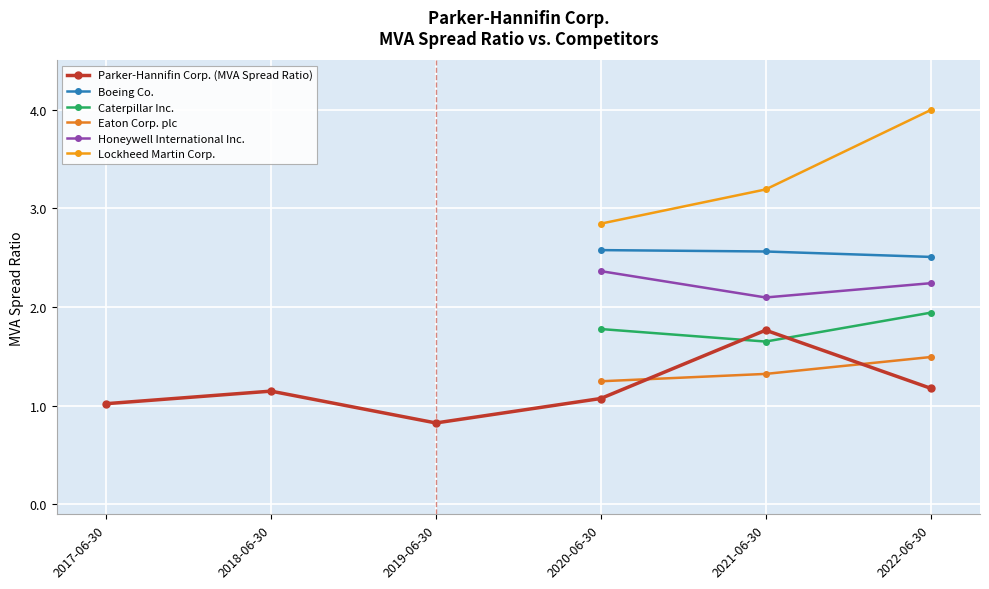

How many series are shown in this chart?

6